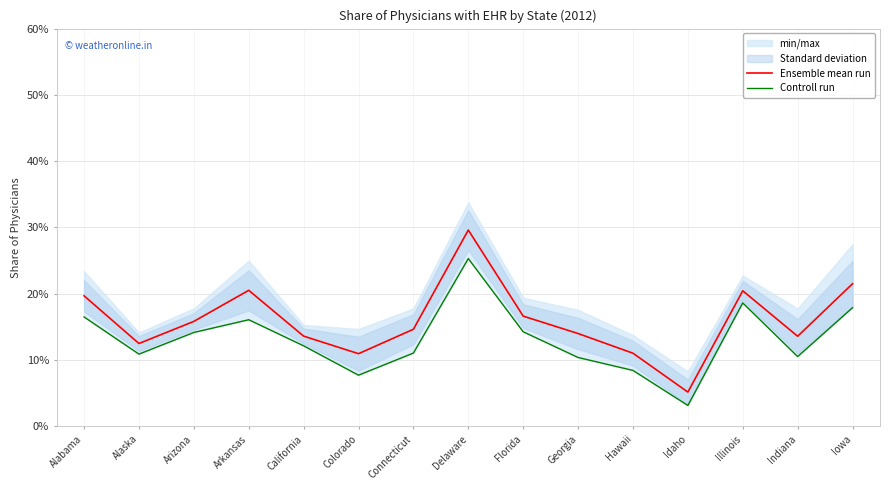

Where is the first local maximum for Controll run?

Arkansas